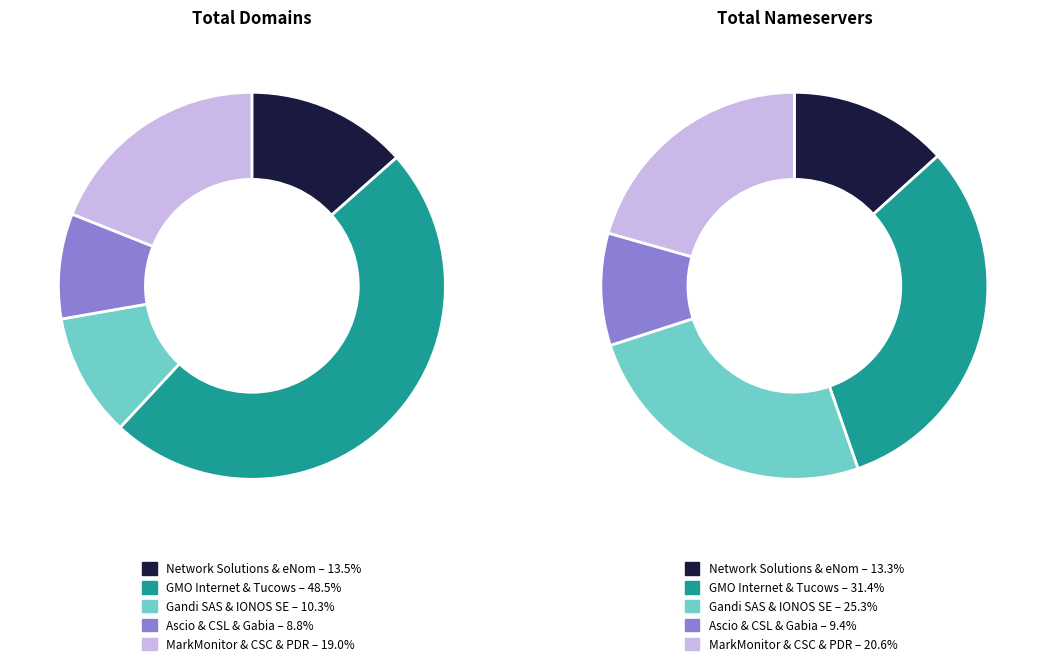

Which category has the biggest portion of the pie?

GMO Internet